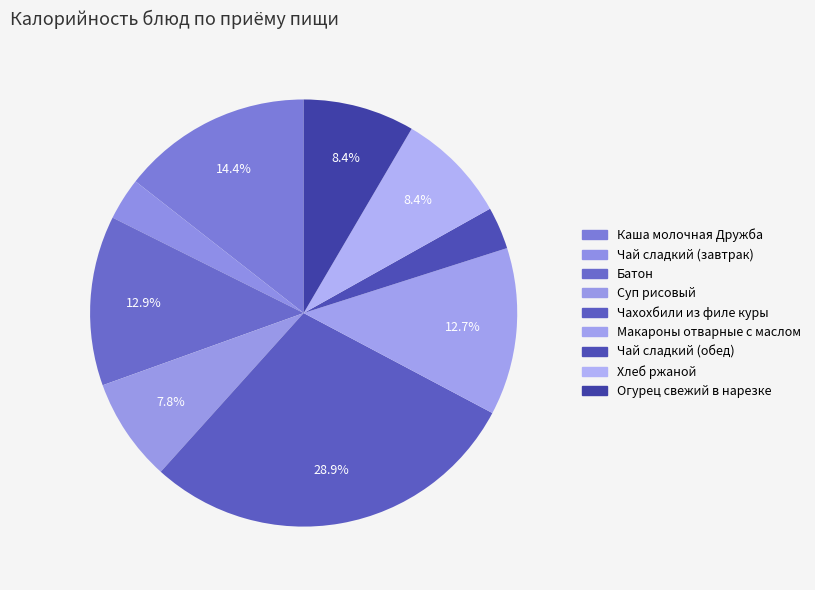

How many segments does this pie chart have?

9